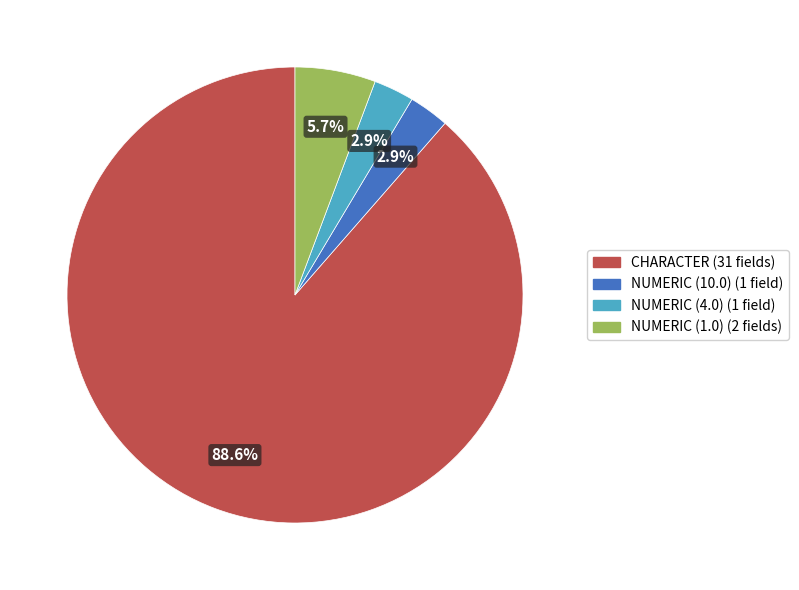

Does any single category account for the majority?

Yes